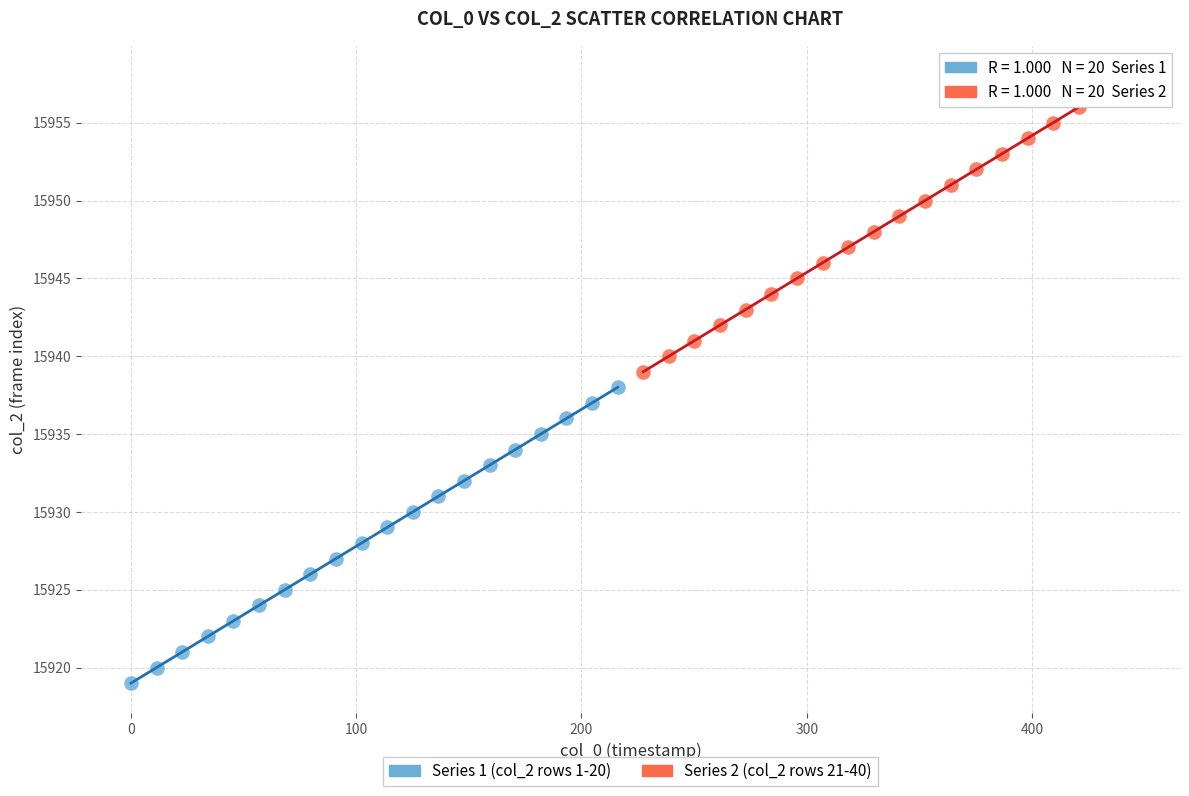

Which series contains the lowest Y value?

Series 1 (col_2 rows 1-20)